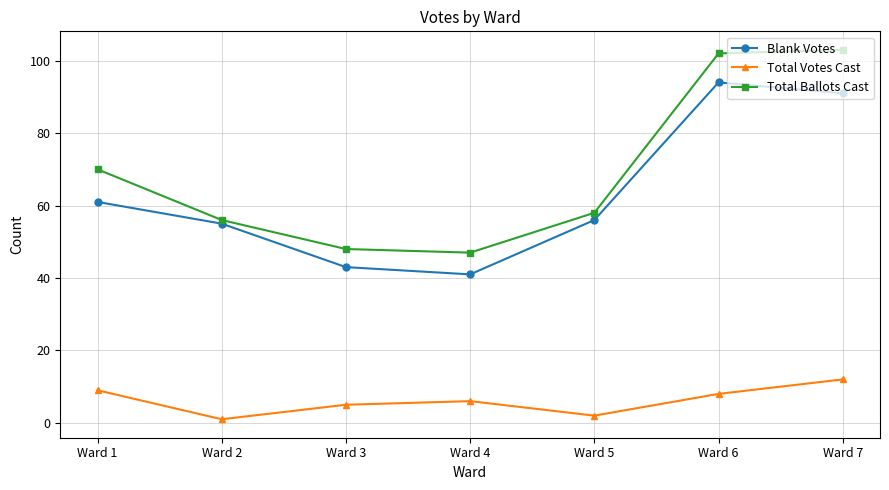

True or false: Total Ballots Cast and Blank Votes cross at least once.

False